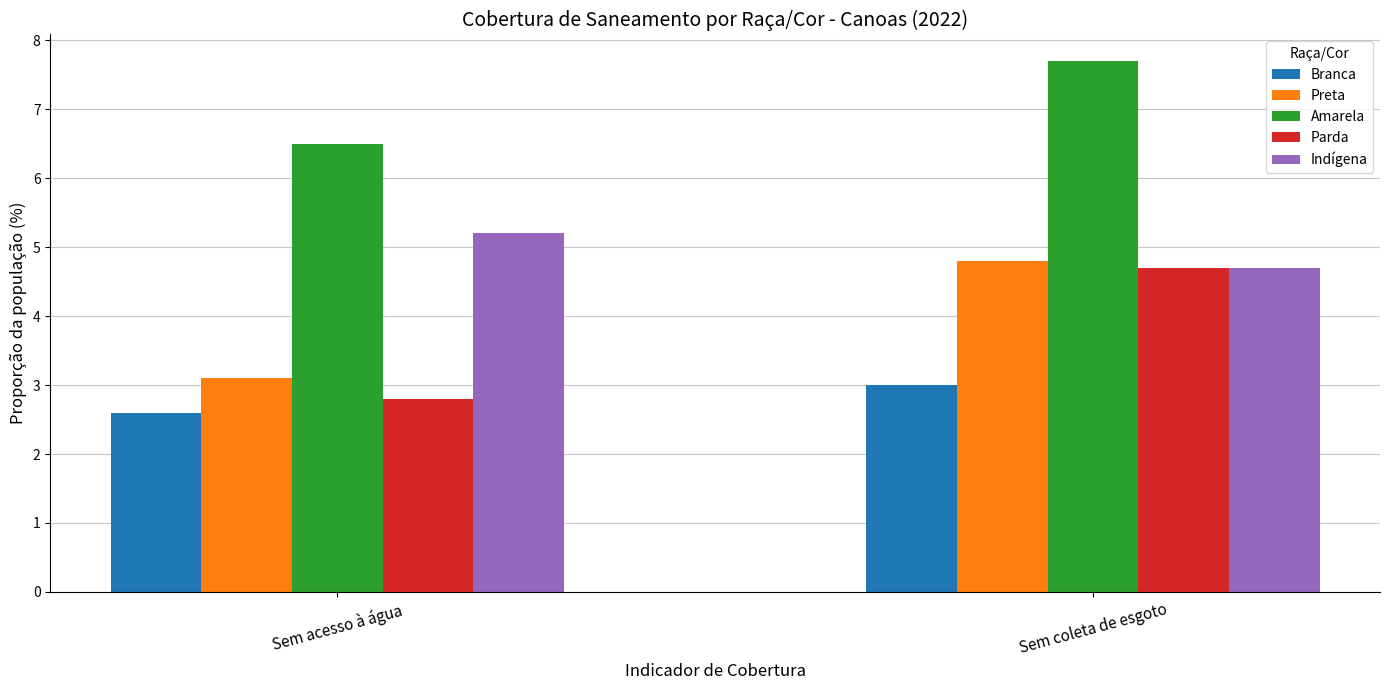

What is the difference between the maximum and minimum values in the Indígena series?

0.5